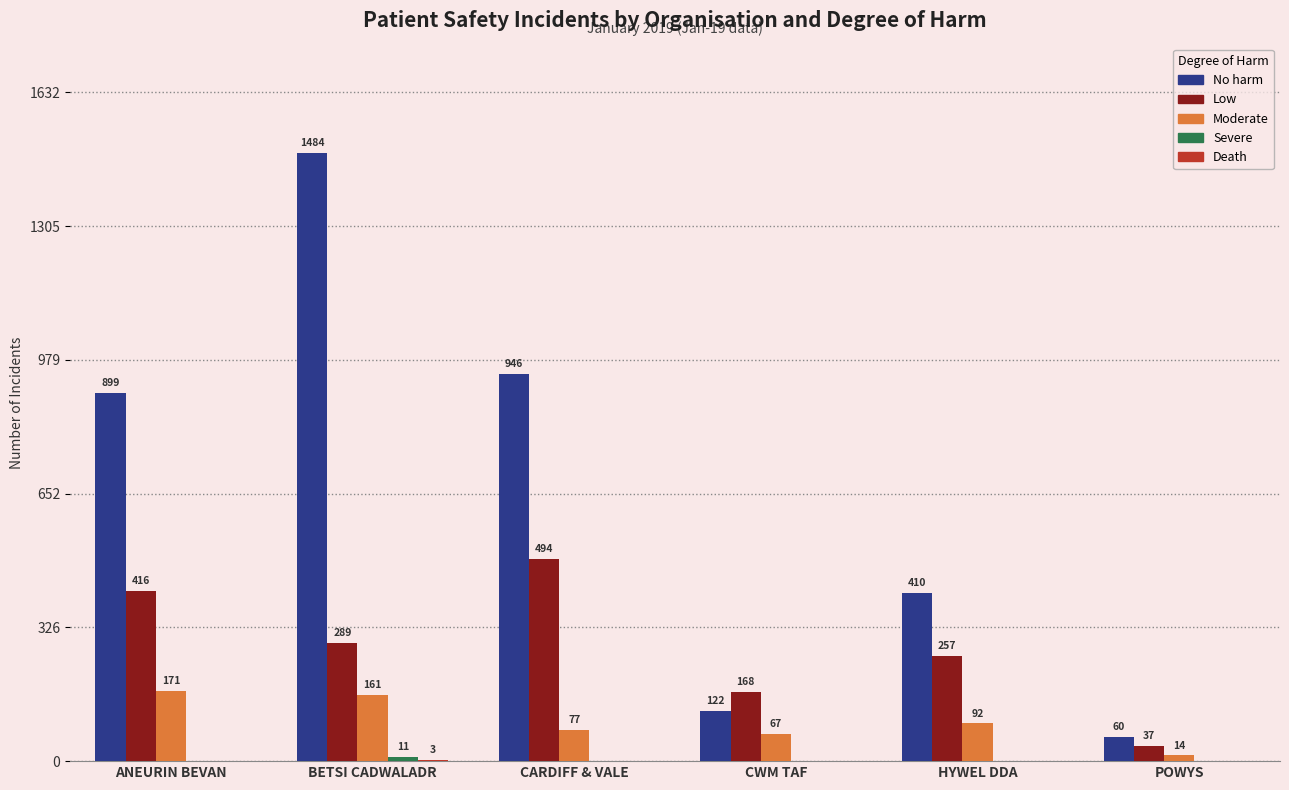

How many categories are shown in the chart?

6